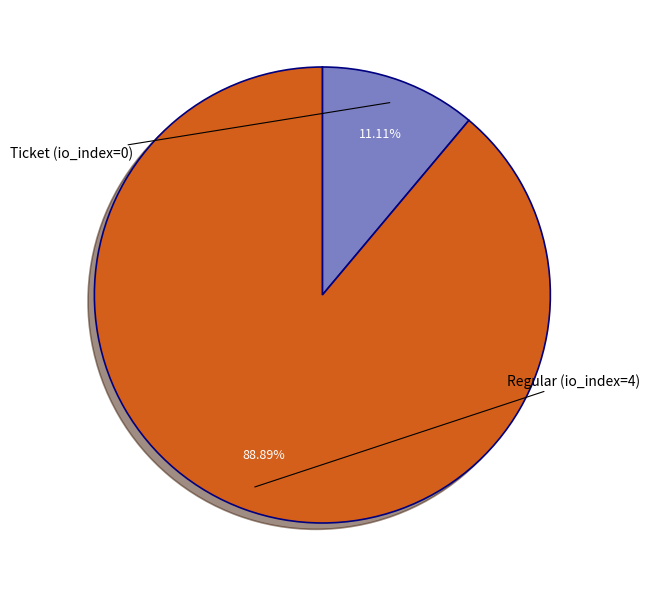

Is there a majority slice in this chart?

Yes